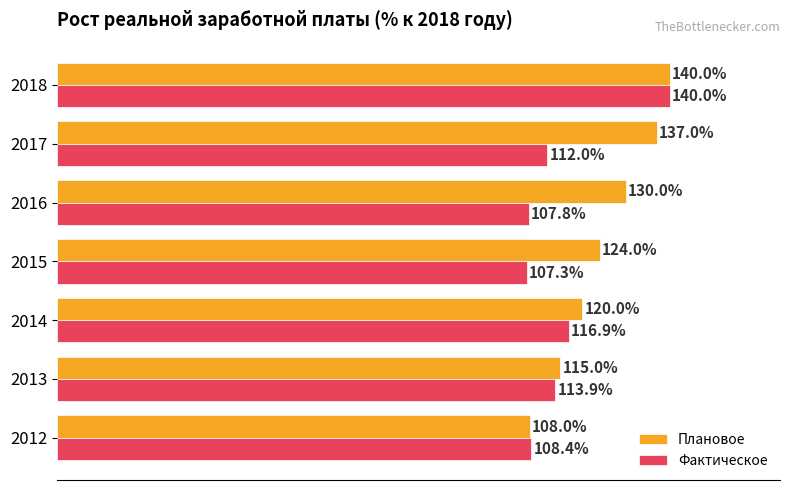

Is the value of Фактическое at 2018 greater than the value of Плановое at 2017?

Yes